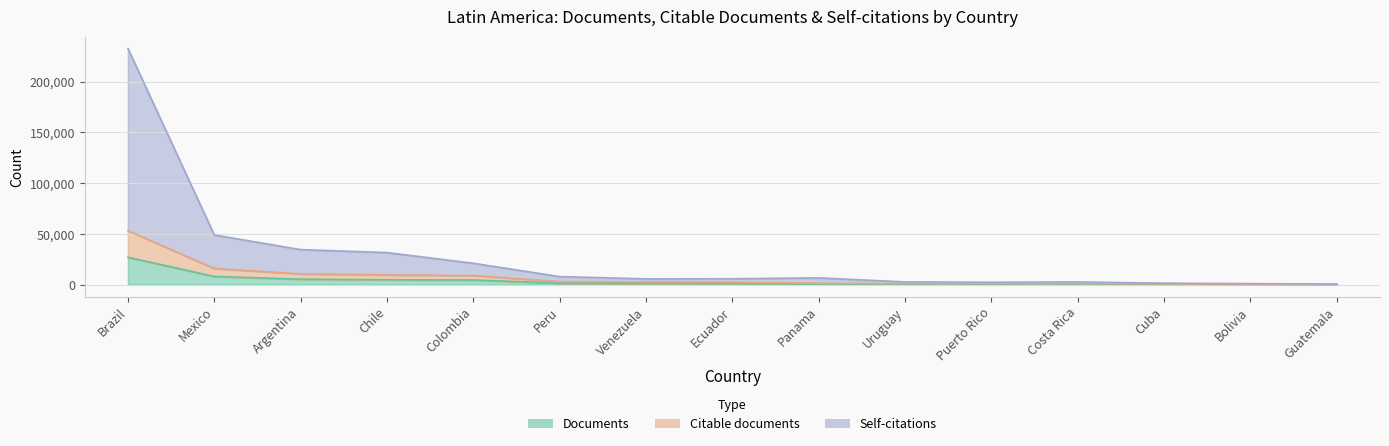

List the labels in order of Documents value, smallest first.

Guatemala, Bolivia, Cuba, Costa Rica, Puerto Rico, Uruguay, Panama, Ecuador, Venezuela, Peru, Colombia, Chile, Argentina, Mexico, Brazil